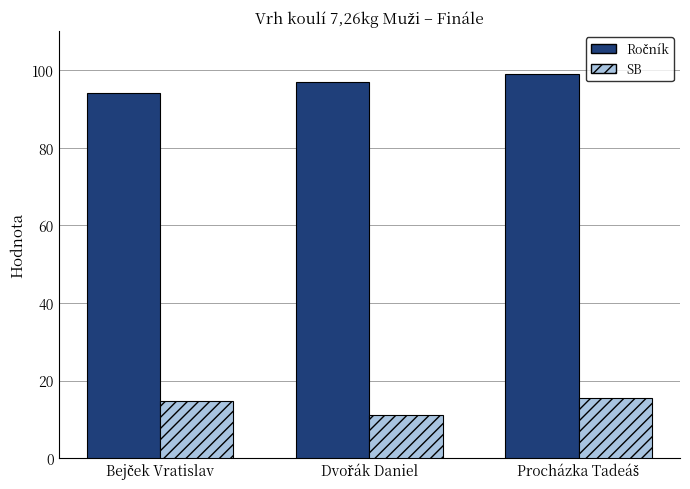

What is the average value of the SB series?

13.8